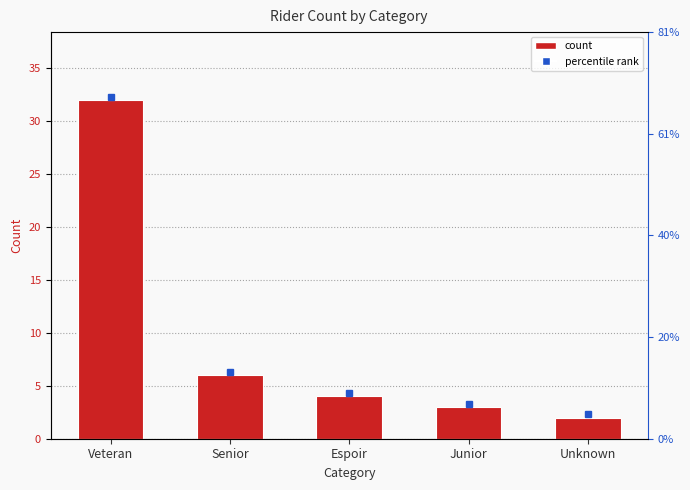

Rank the categories by value from highest to lowest.

Veteran, Senior, Espoir, Junior, Unknown